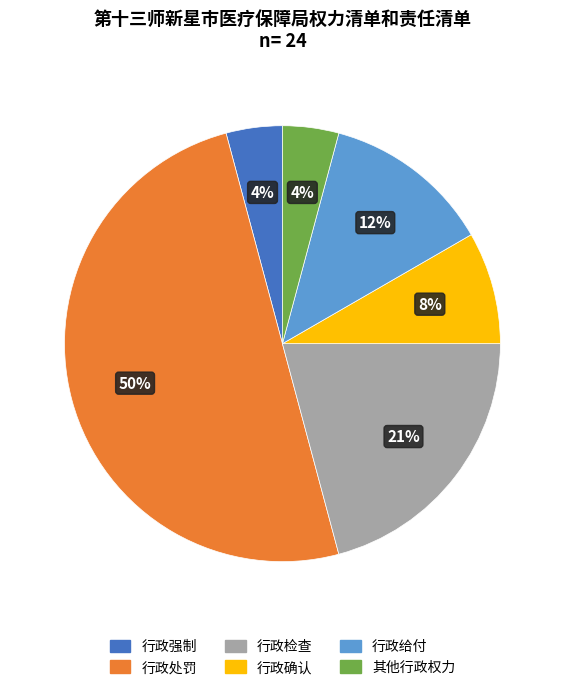

Is 行政检查 the majority of the pie?

No